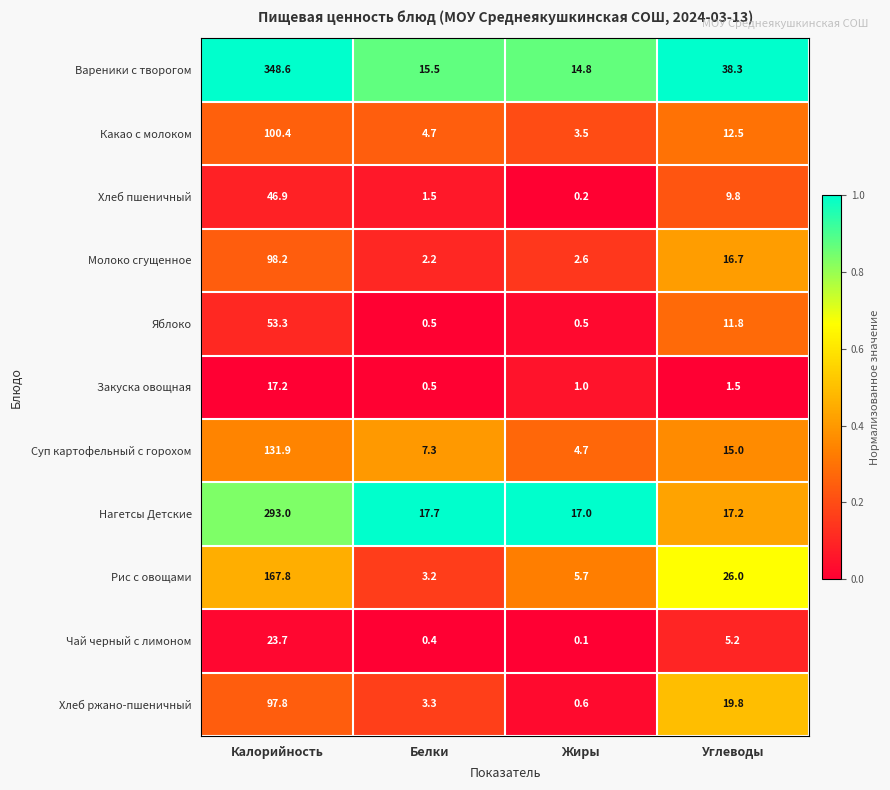

At which category is the sum across all series the highest?

Калорийность